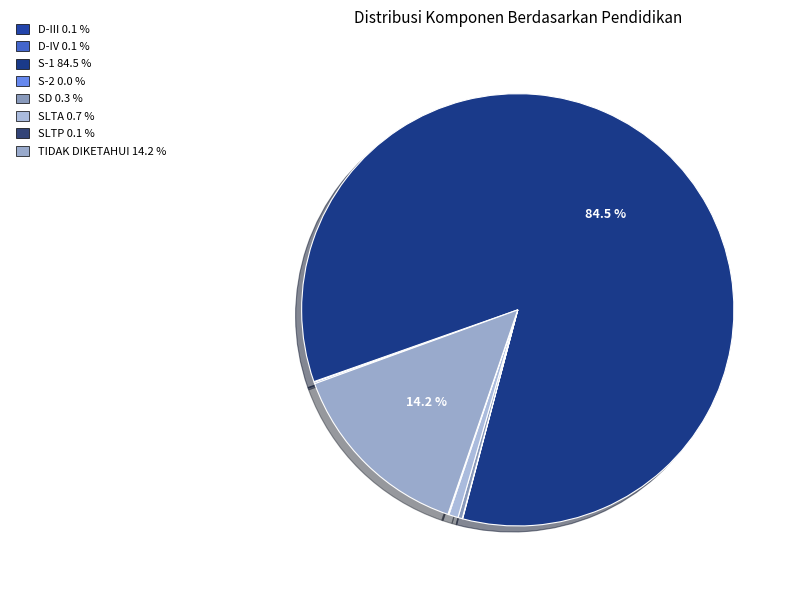

Is there a majority slice in this chart?

Yes